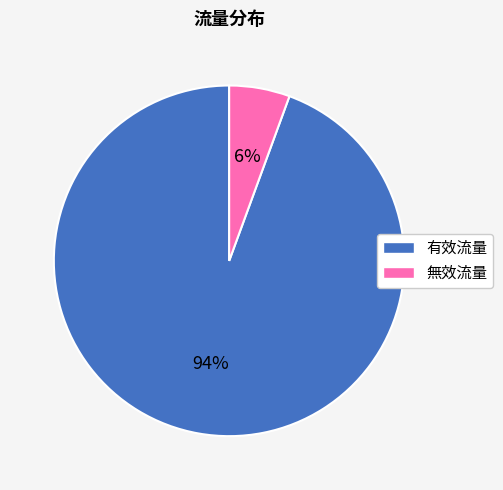

Is there a majority slice in this chart?

Yes